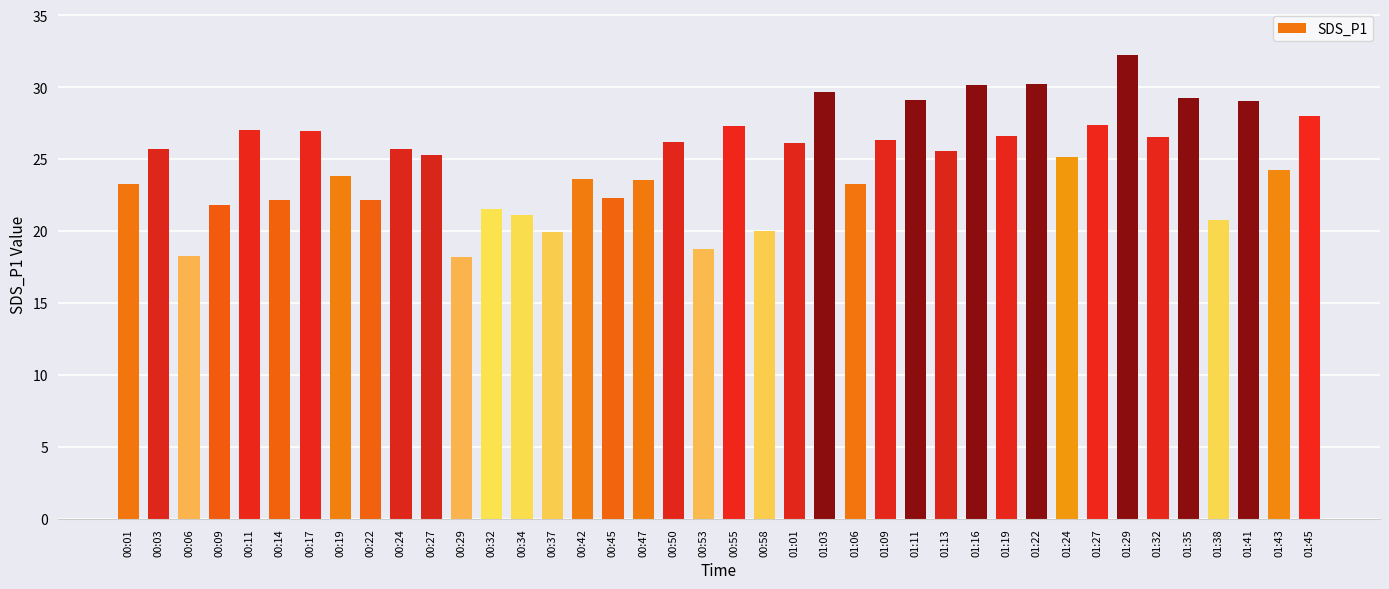

How many distinct data groups are displayed?

1